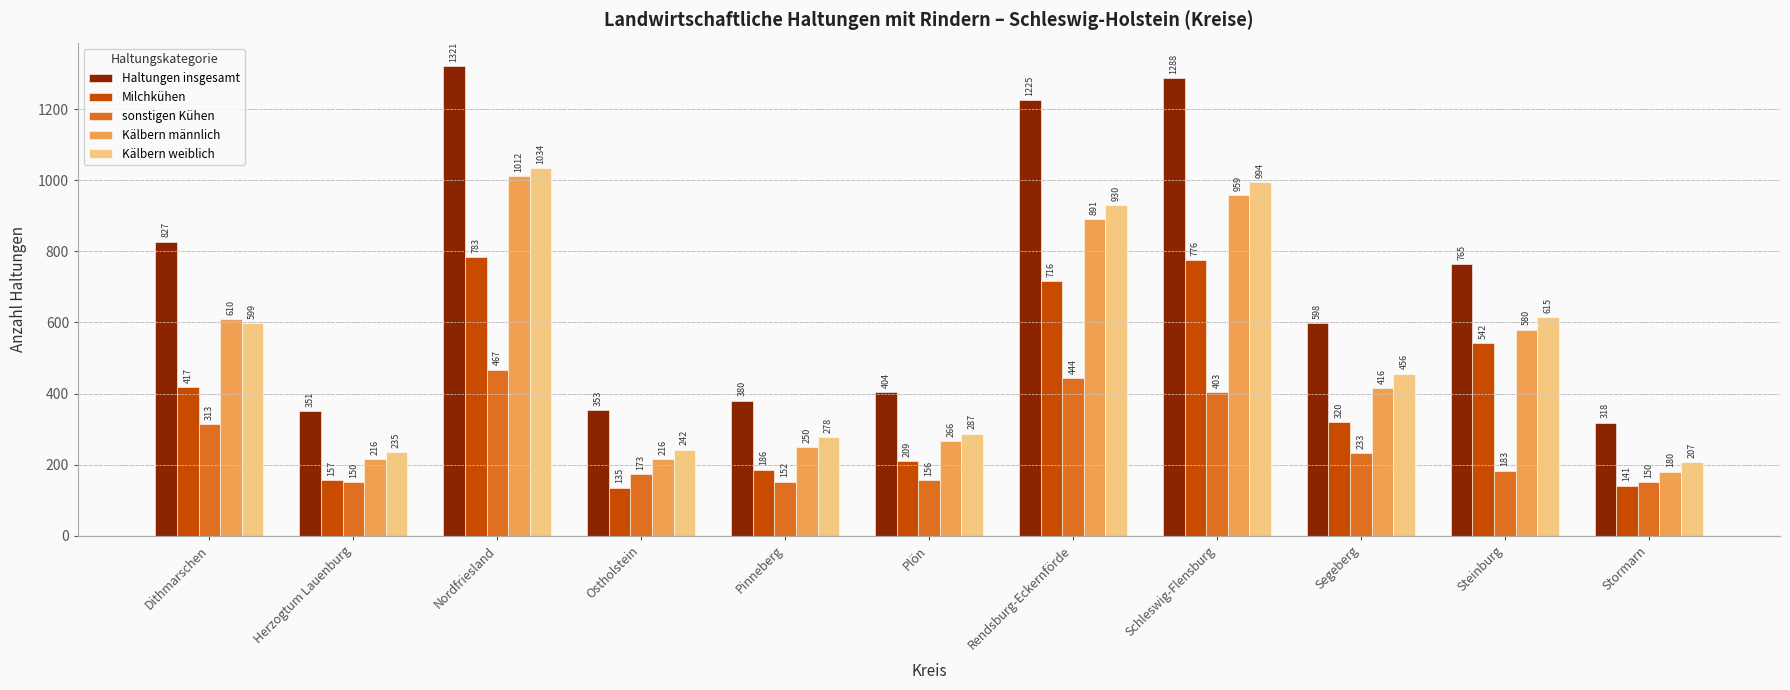

Which series has the largest range (max minus min)?

Haltungen insgesamt